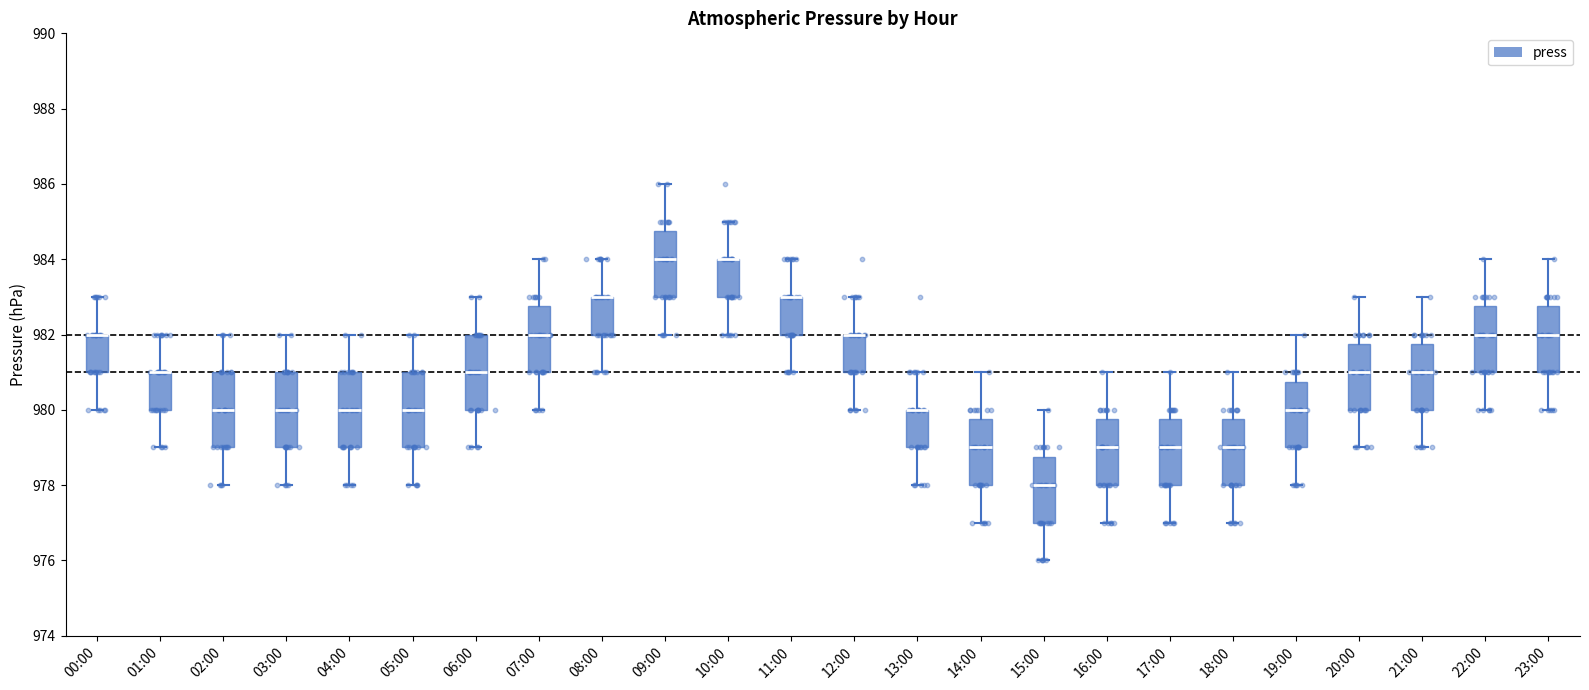

Where does the lower whisker of the box for 09:00 end on the y-axis? The values are not printed on the chart, so give them approximately, as read against the axis.

982.0